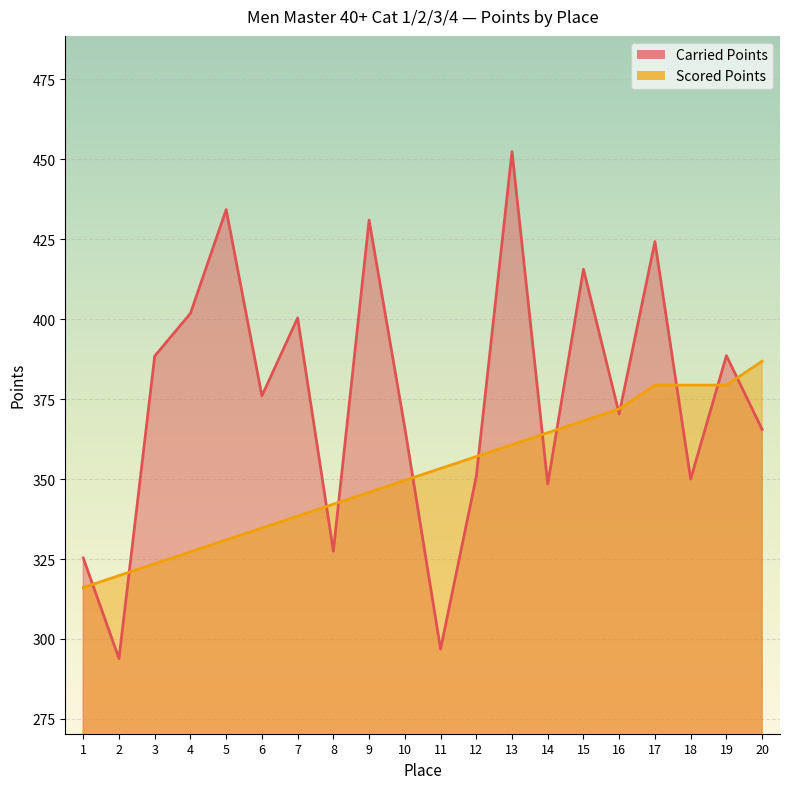

At which label does Carried Points reach its minimum?

2